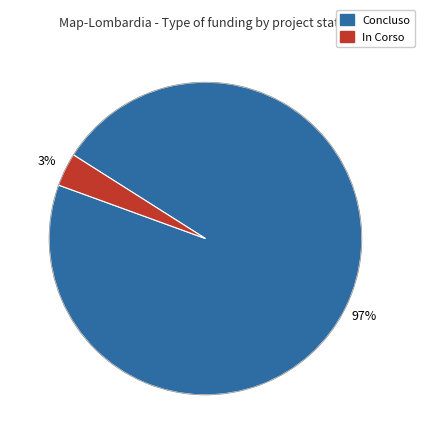

To the nearest percent, what is the average slice percentage?

50%